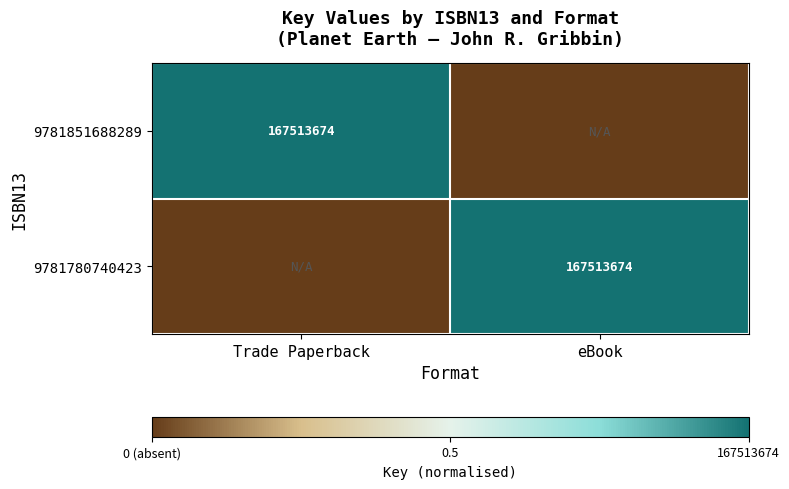

The value of 9781780740423 at eBook is 80507784. True or false?

False